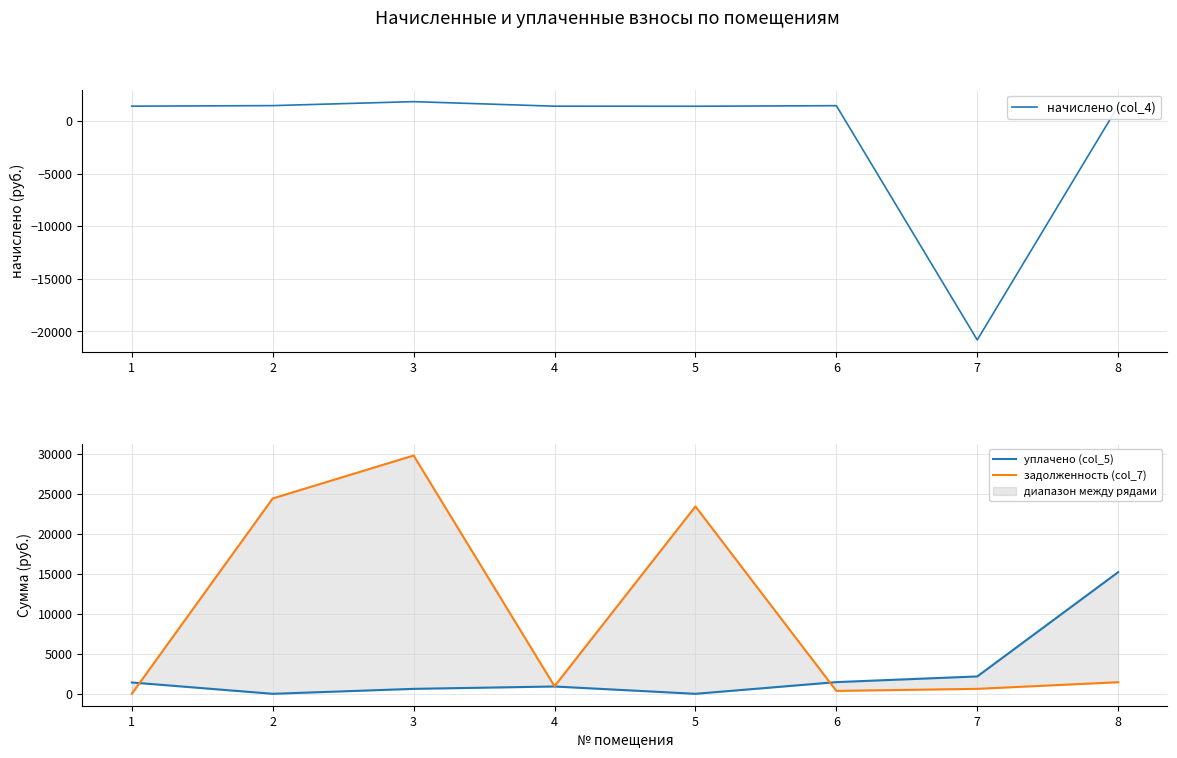

How many intersections are there between начислено (col_4) and задолженность (col_7)?

5